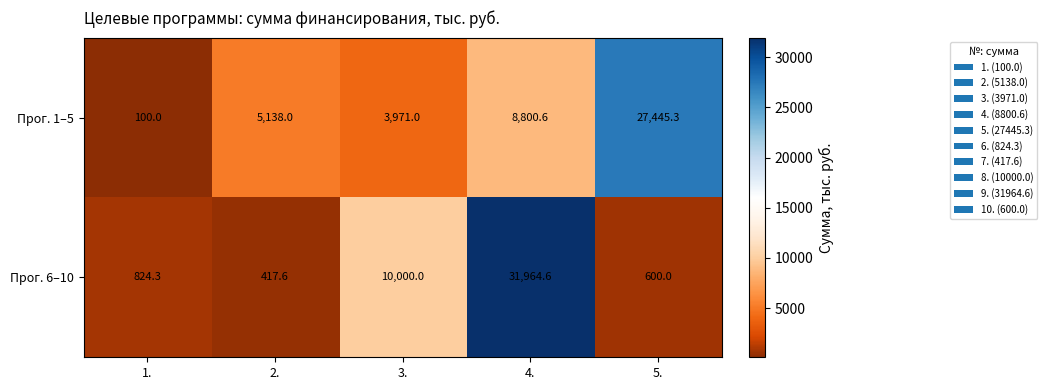

Read the Прог. 1–5 value at 3..

3971.0